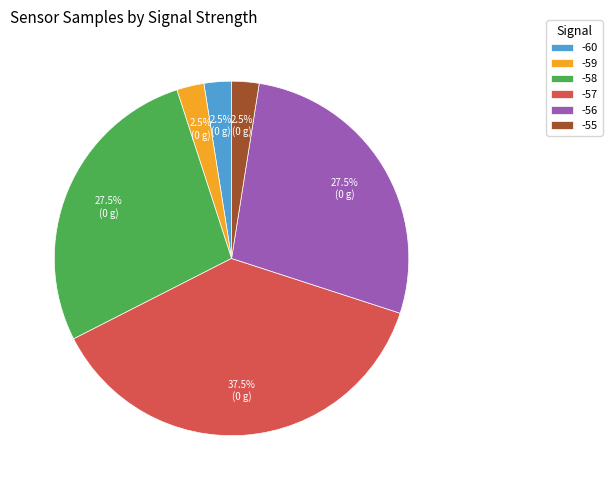

Is -58 the majority of the pie?

No